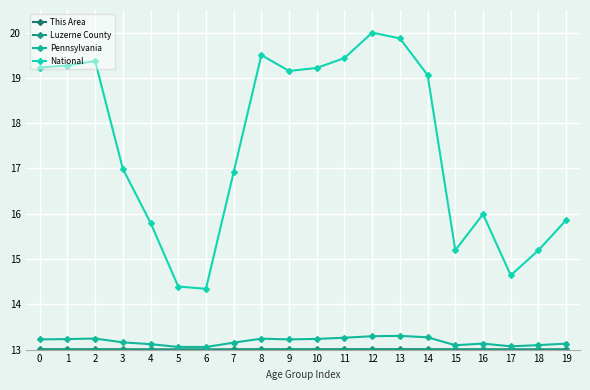

True or false: Pennsylvania and This Area cross at least once.

False